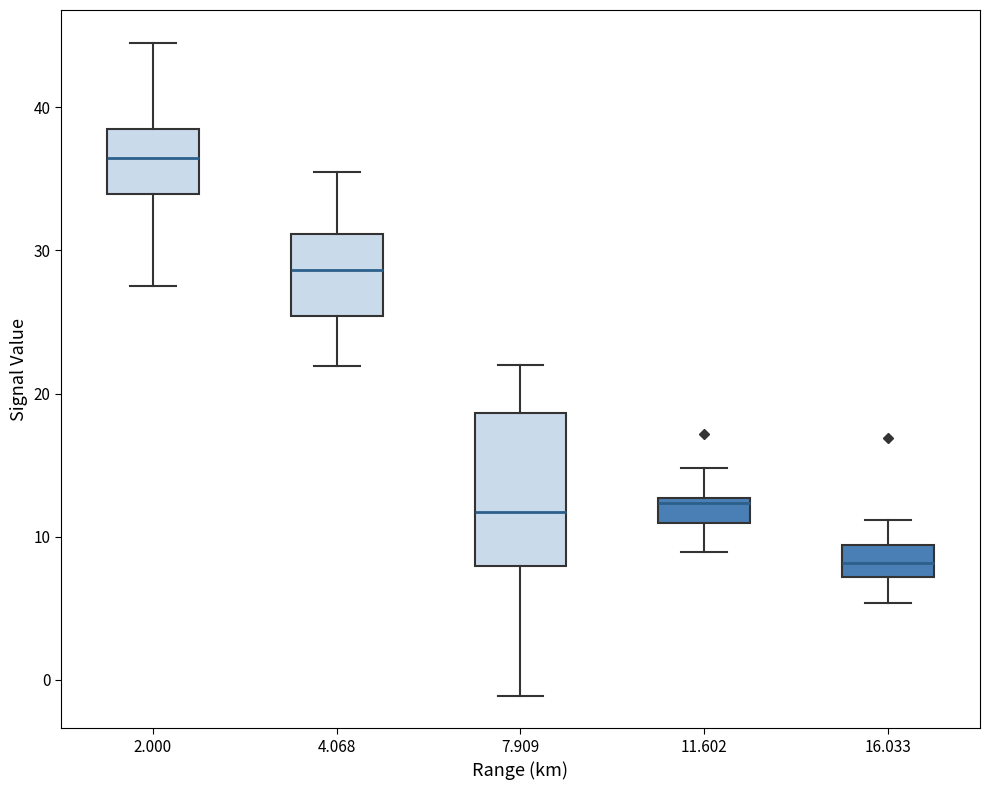

Comparing the boxes themselves (not the whiskers), which one is the tallest?

7.909